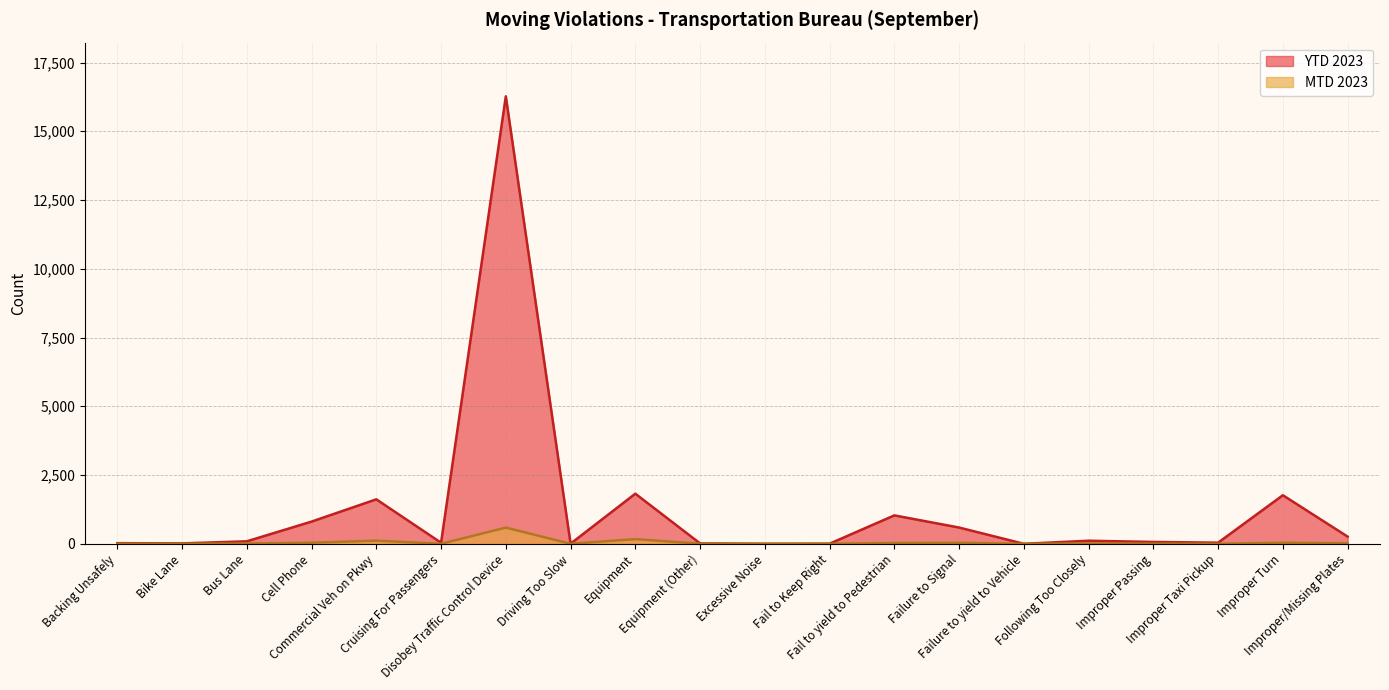

What is the greatest value displayed?

16272